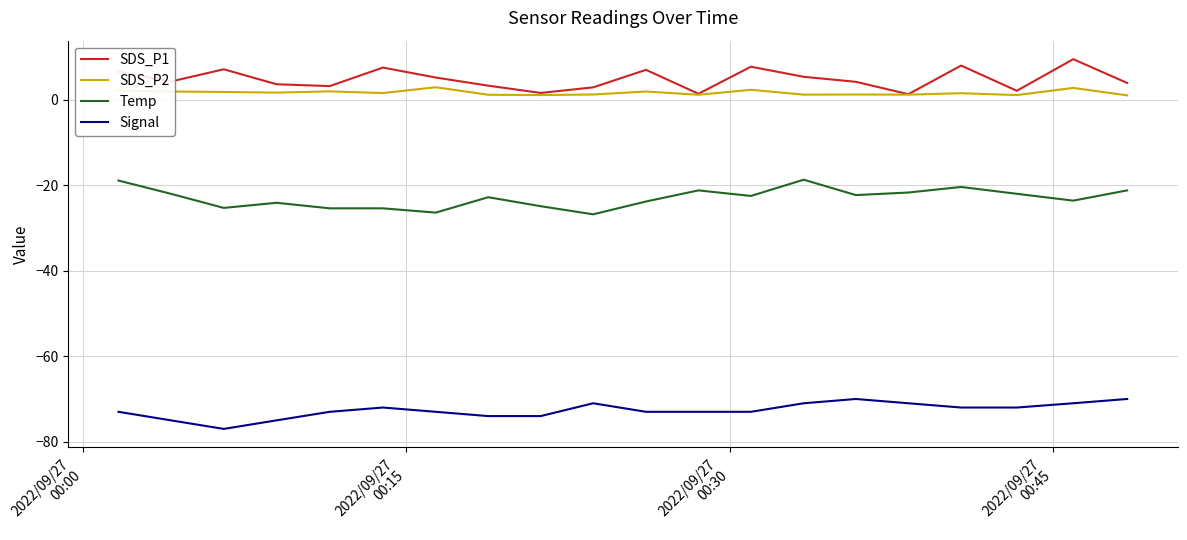

How many interior local valleys does the SDS_P1 series have?

6